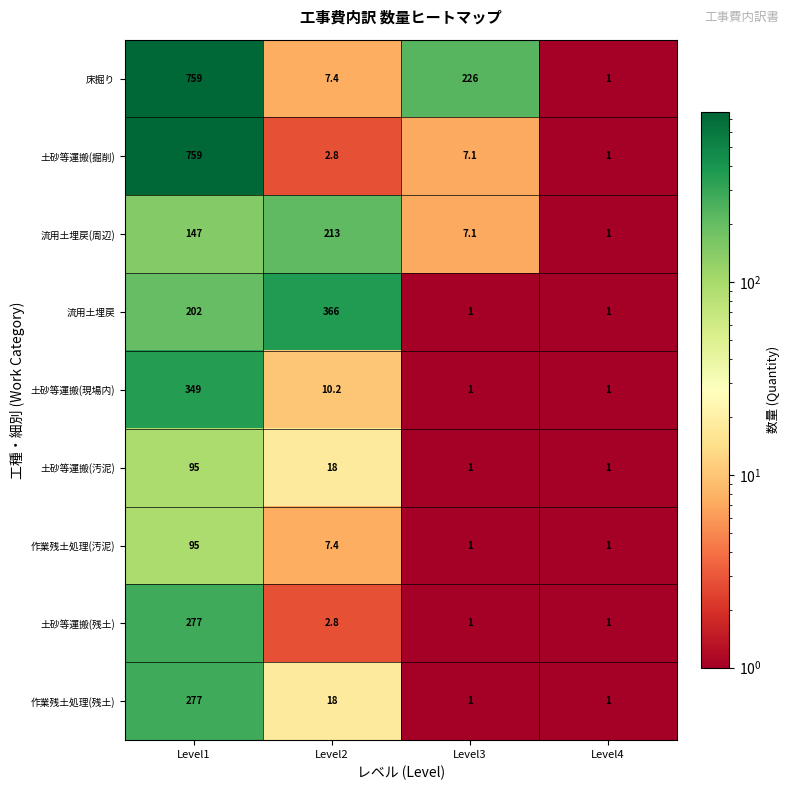

What value does the 土砂等運搬(汚泥) series have at Level4?

1.0